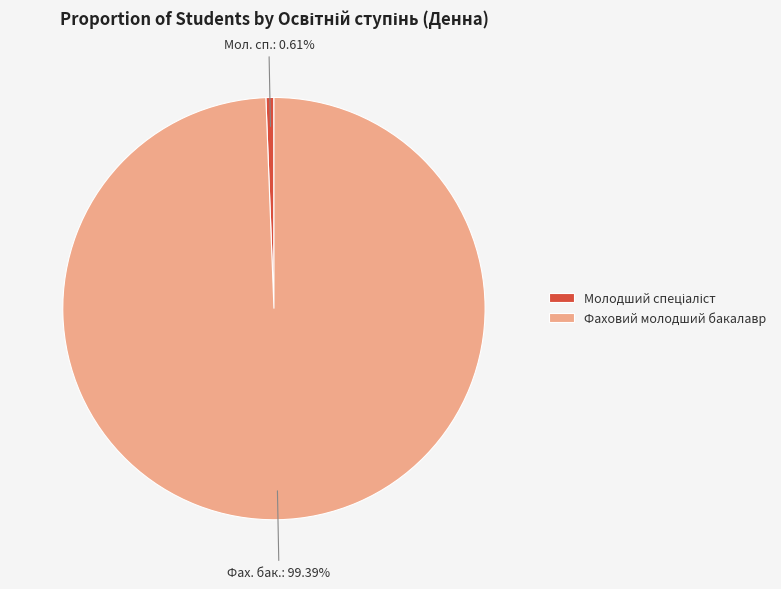

Which category has the biggest portion of the pie?

Фаховий молодший бакалавр